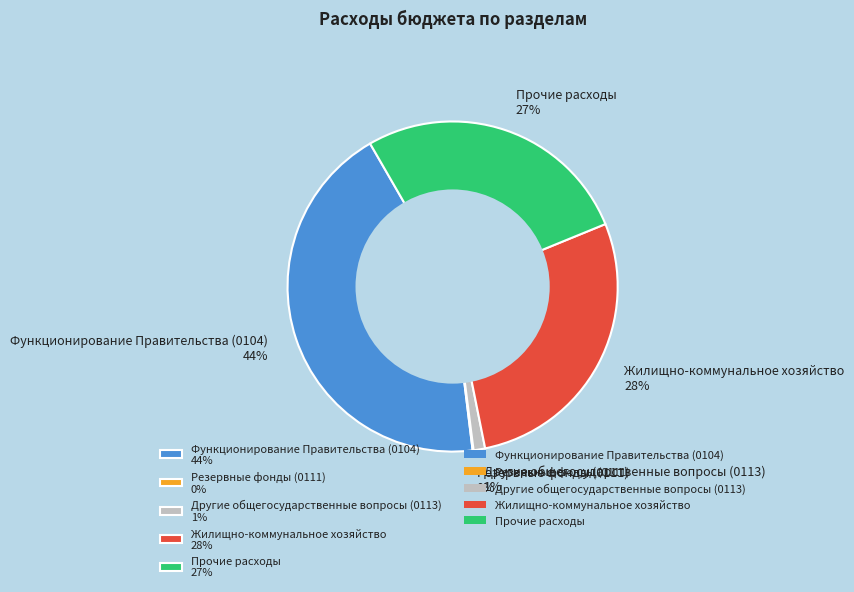

Which has a higher value, Функционирование Правительства (0104) 44% or Другие общегосударственные вопросы (0113) 1%?

Функционирование Правительства (0104) 44%